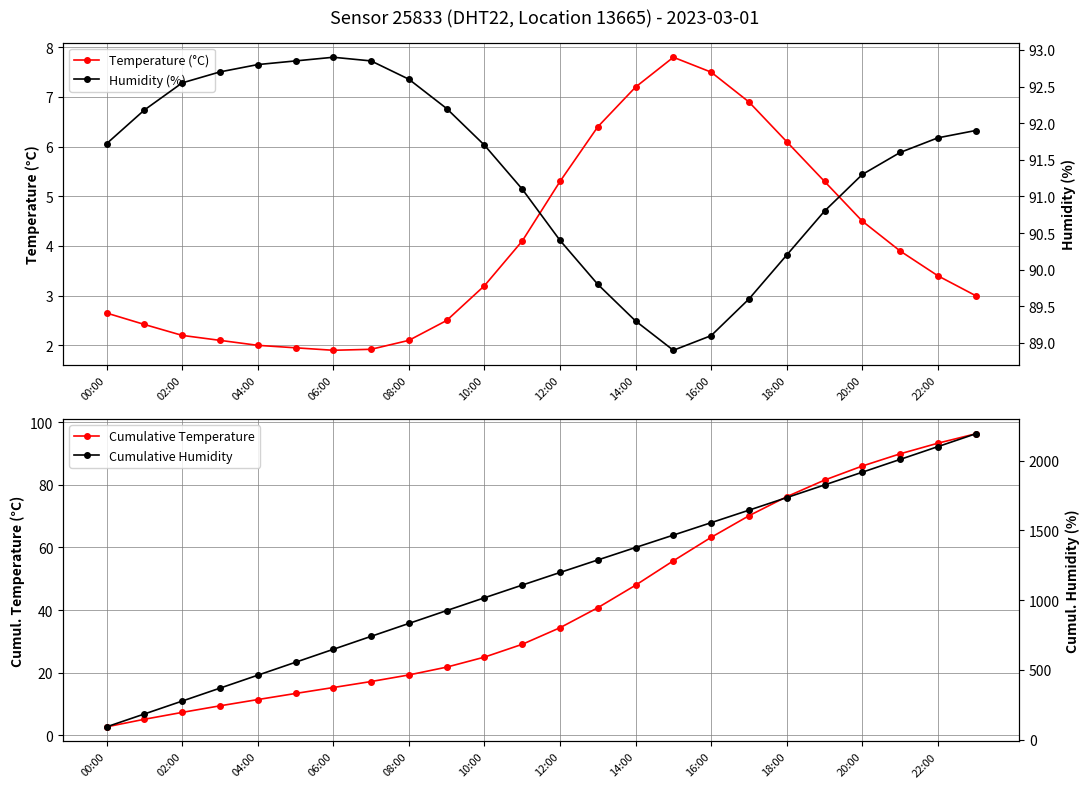

In Humidity (%), how many points are lower than both neighbors (excluding endpoints)?

1